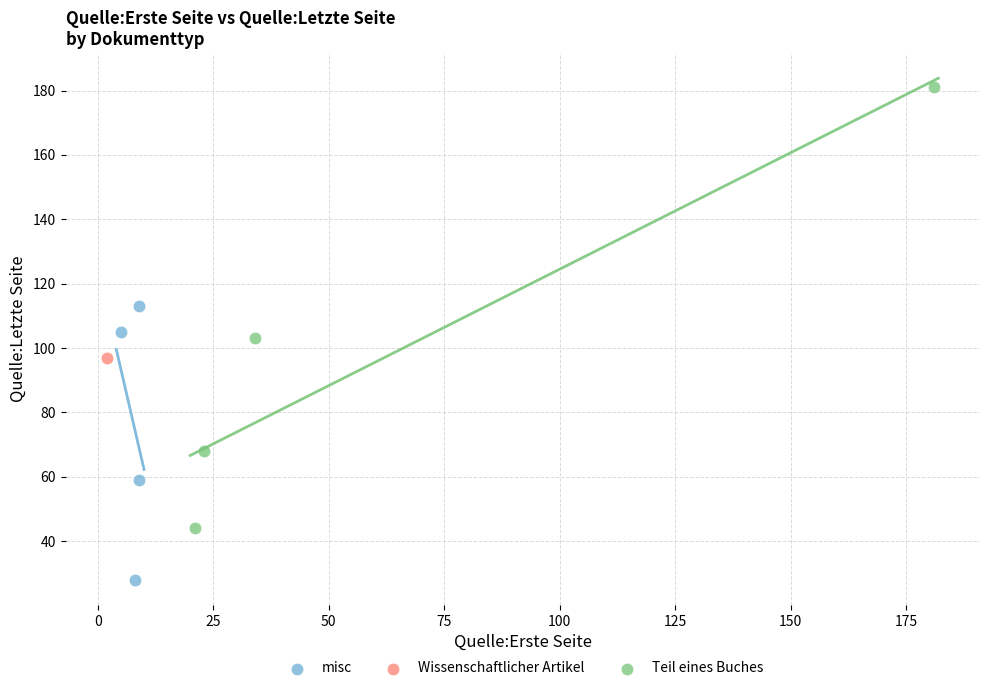

Which series contains the lowest Y value?

misc